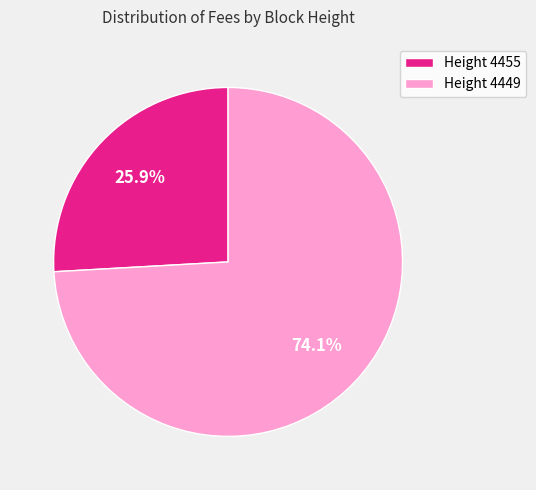

Which category has the biggest portion of the pie?

Height 4449